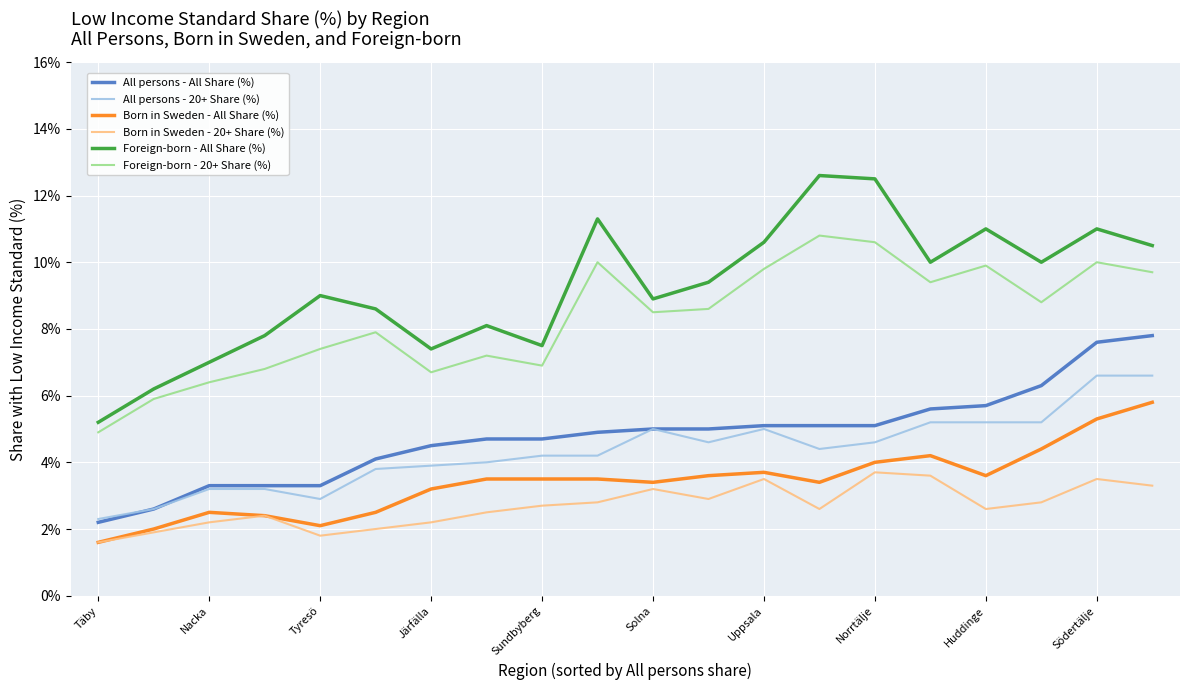

What are all the series names shown in the legend?

All persons - All Share (%), All persons - 20+ Share (%), Born in Sweden - All Share (%), Born in Sweden - 20+ Share (%), Foreign-born - All Share (%), Foreign-born - 20+ Share (%)